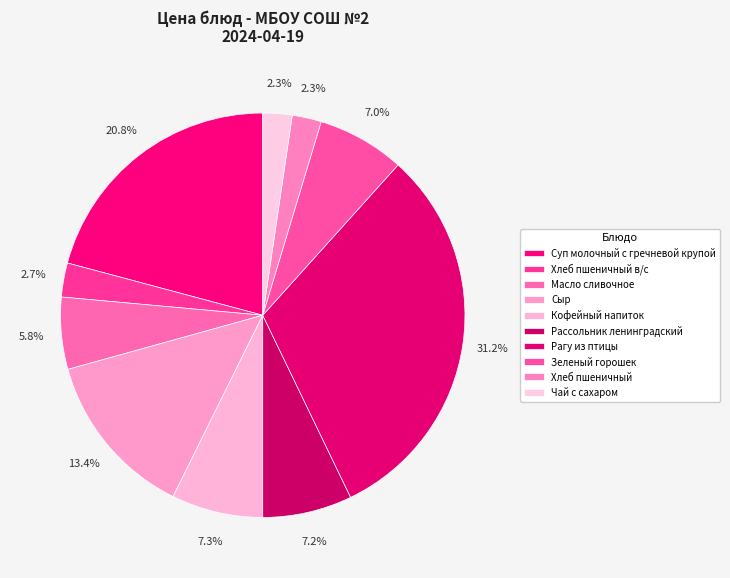

The Зеленый горошек slice represents 7% of the pie. True or false?

True